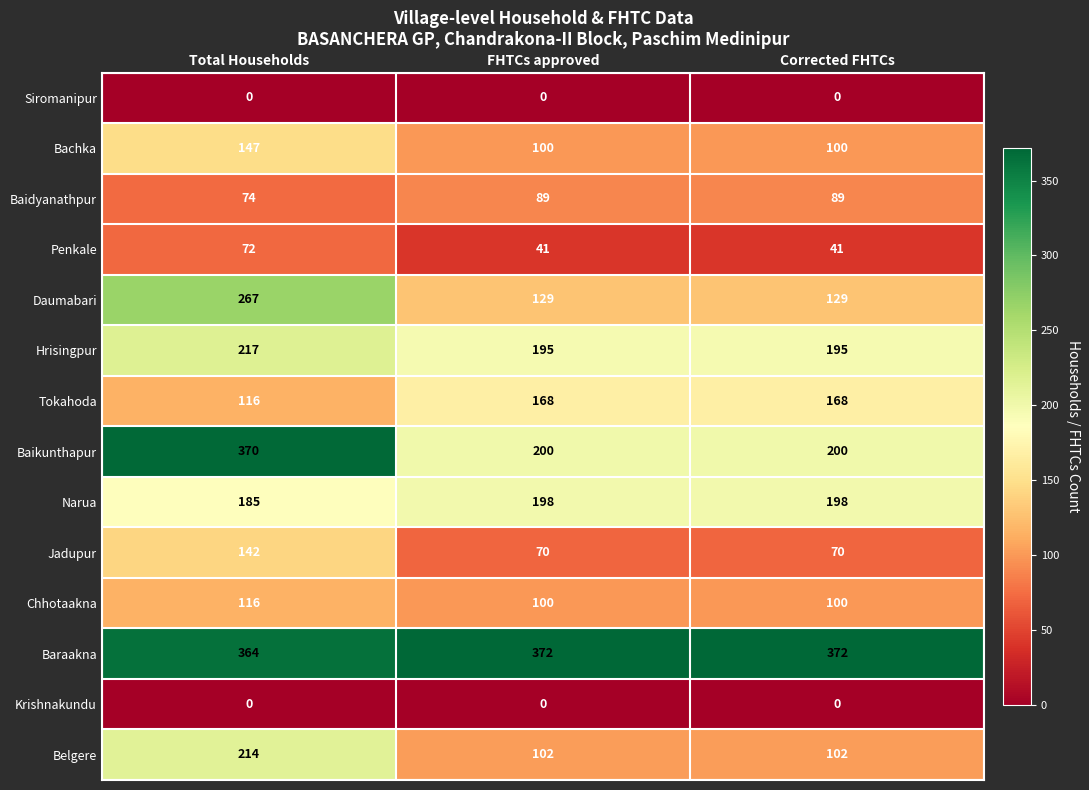

What is the spread (max minus min) of values at Total Households?

370